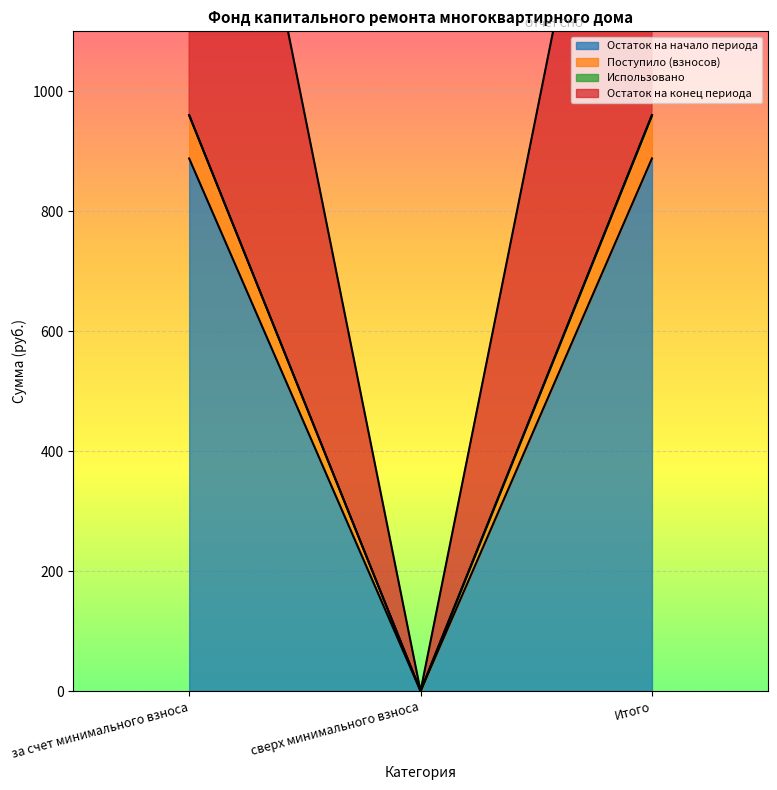

What is the sum of the Остаток на начало периода values at сверх минимального взноса and за счет минимального взноса?

888.0